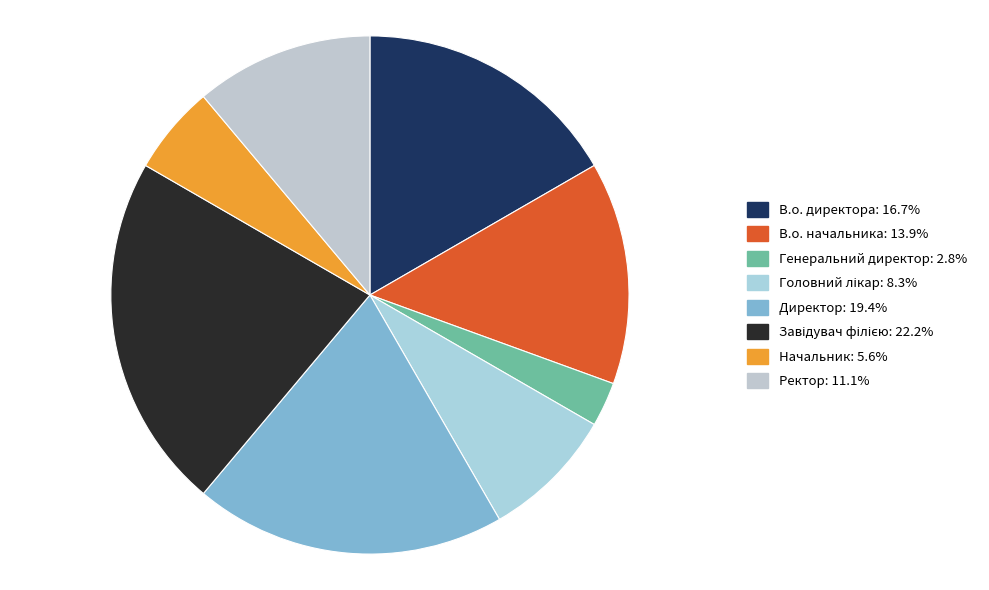

What percentage is the В.о. директора slice, to the nearest percent?

17%